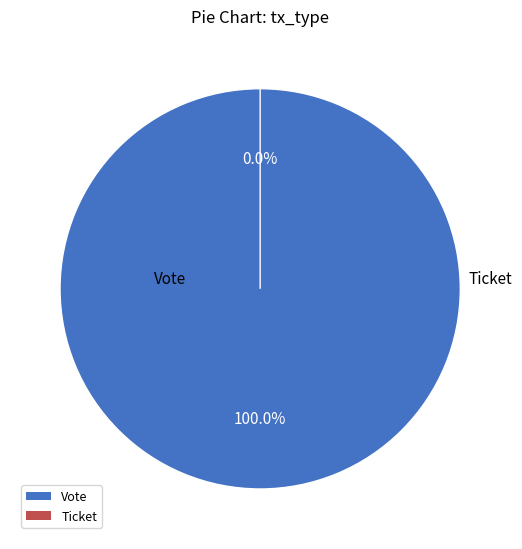

What is the largest slice in the pie chart?

Vote